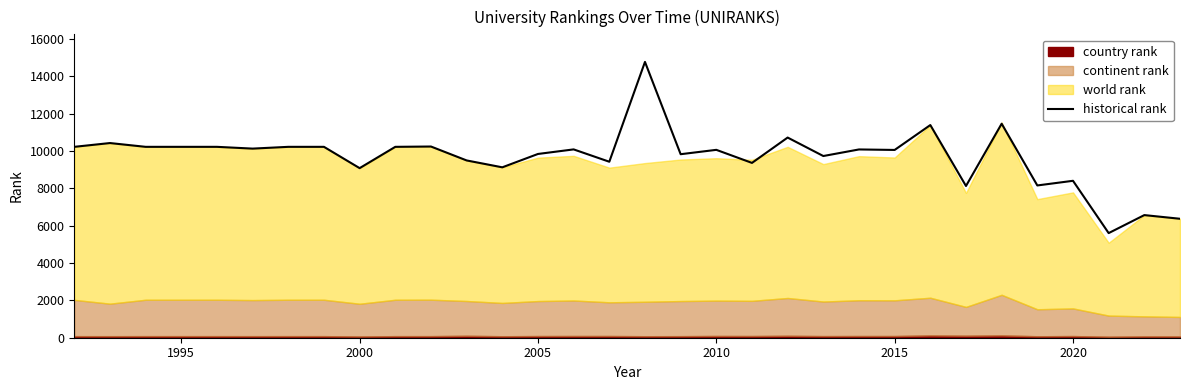

What is the difference between the second highest and minimum values?

5861.5